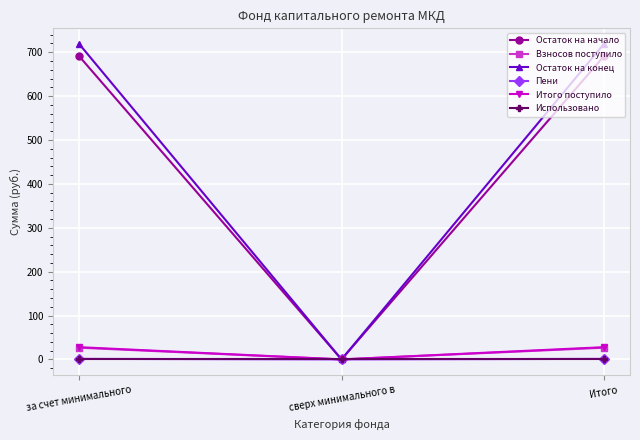

Which series has the largest range (max minus min)?

Остаток на конец